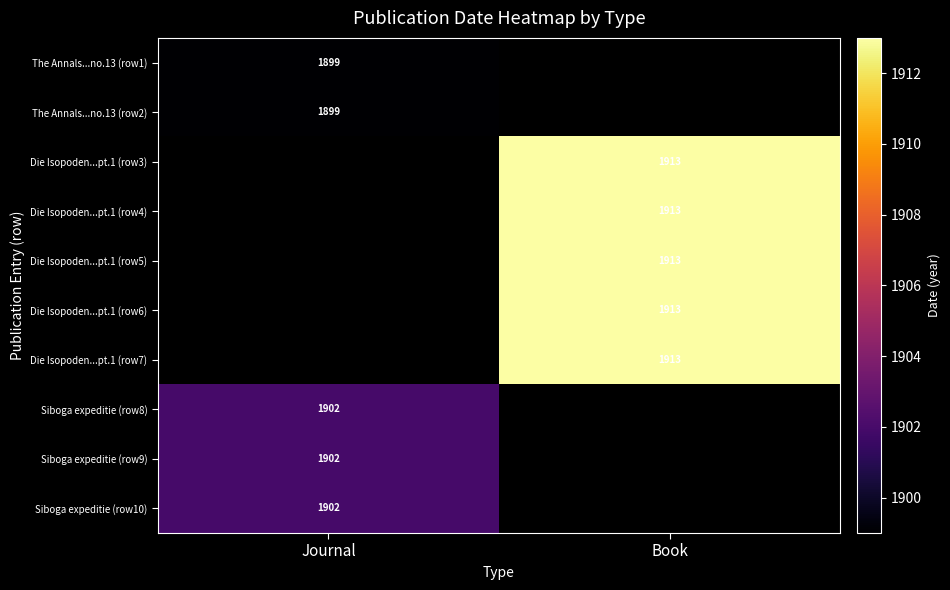

How many series are shown in this chart?

10